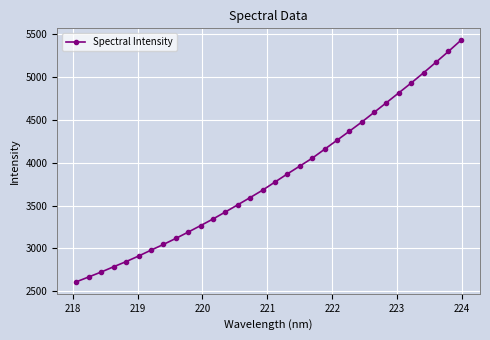

What is the value of the 13th point from the left?

3424.5